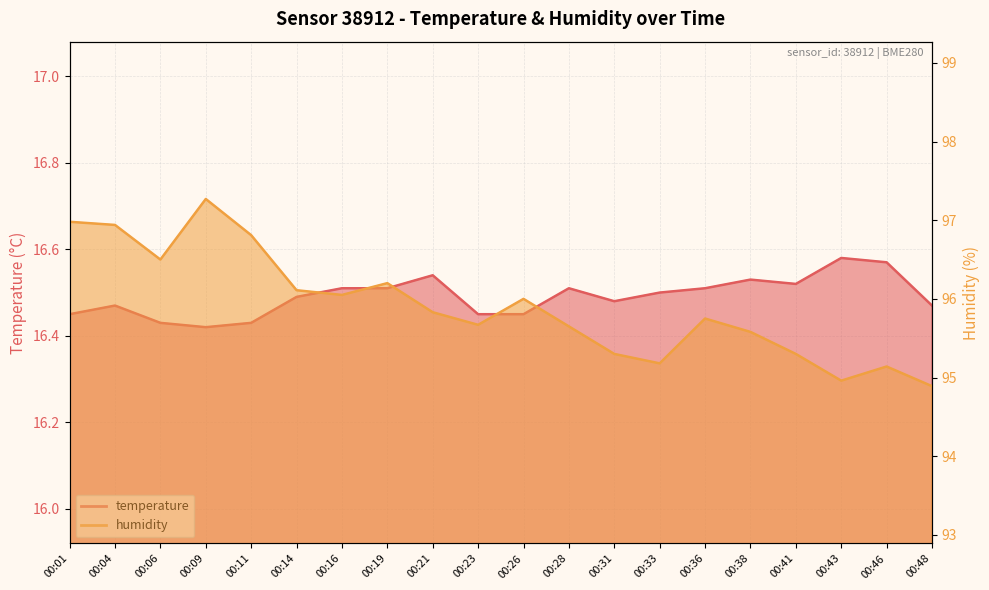

Reading right to left, list all the values displayed in this chart.

temperature: 16.5	16.6	16.6	16.5	16.5	16.5	16.5	16.5	16.5	16.4	16.4	16.5	16.5	16.5	16.5	16.4	16.4	16.4	16.5	16.4
humidity: 94.9	95.1	95.0	95.3	95.6	95.8	95.2	95.3	95.7	96.0	95.7	95.8	96.2	96.0	96.1	96.8	97.3	96.5	96.9	97.0